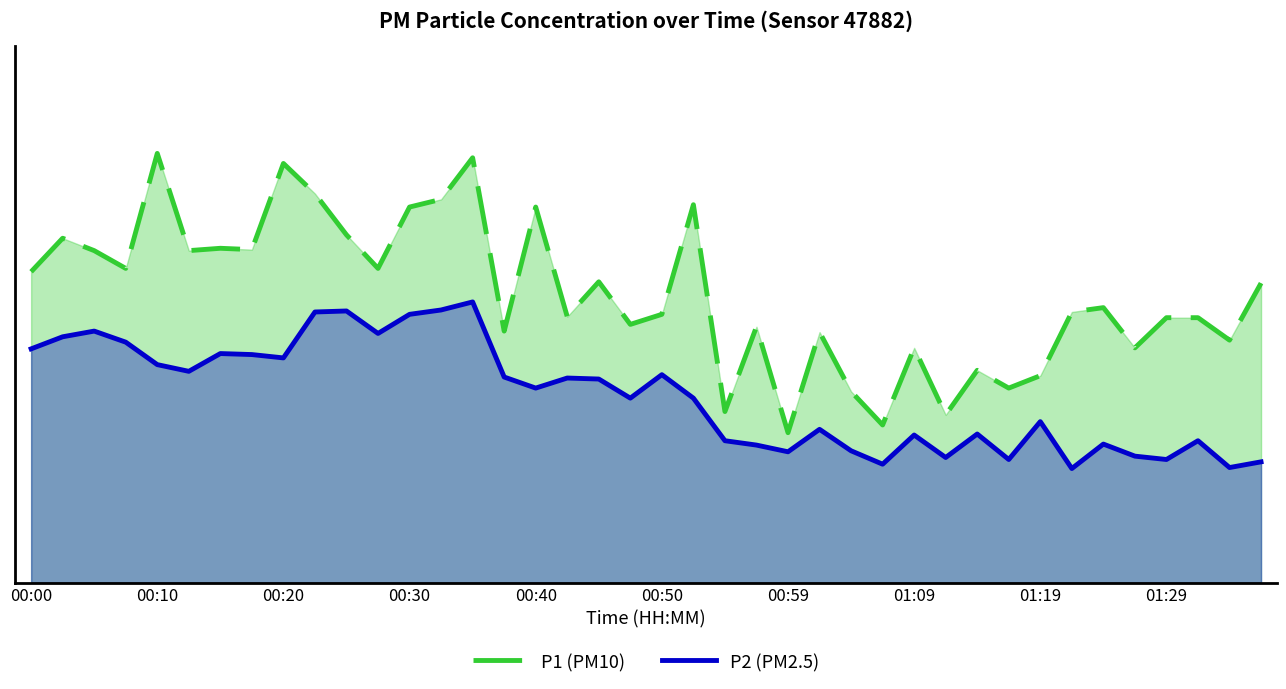

Between 26 and 28, which series saw the biggest shift?

P1 (PM10)